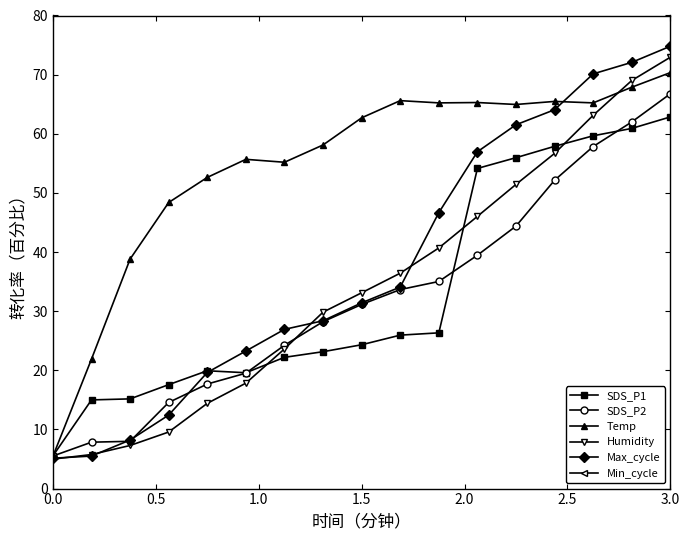

The value of SDS_P1 at 1.5 is 29.3. True or false?

False